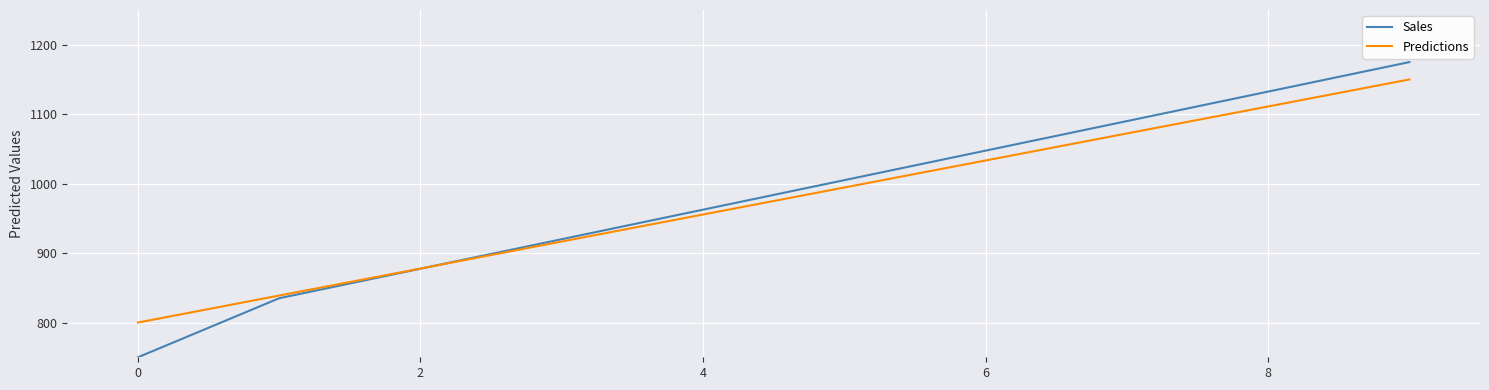

How many lines are shown in the chart?

2